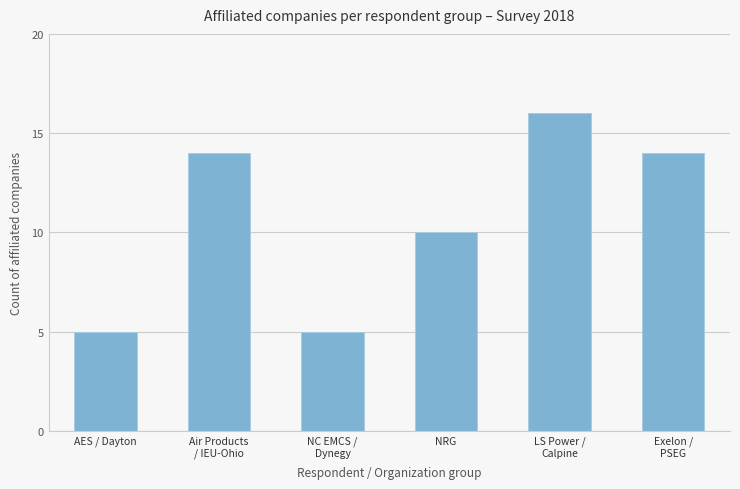

True or false: the data shows 8 at AES / Dayton.

False